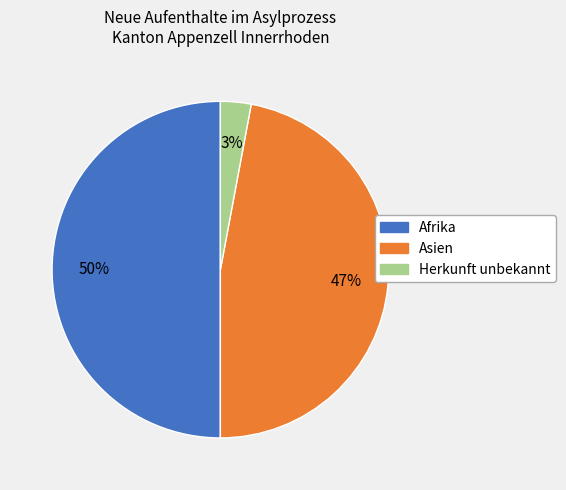

True or false: Afrika accounts for 50% of the total.

True